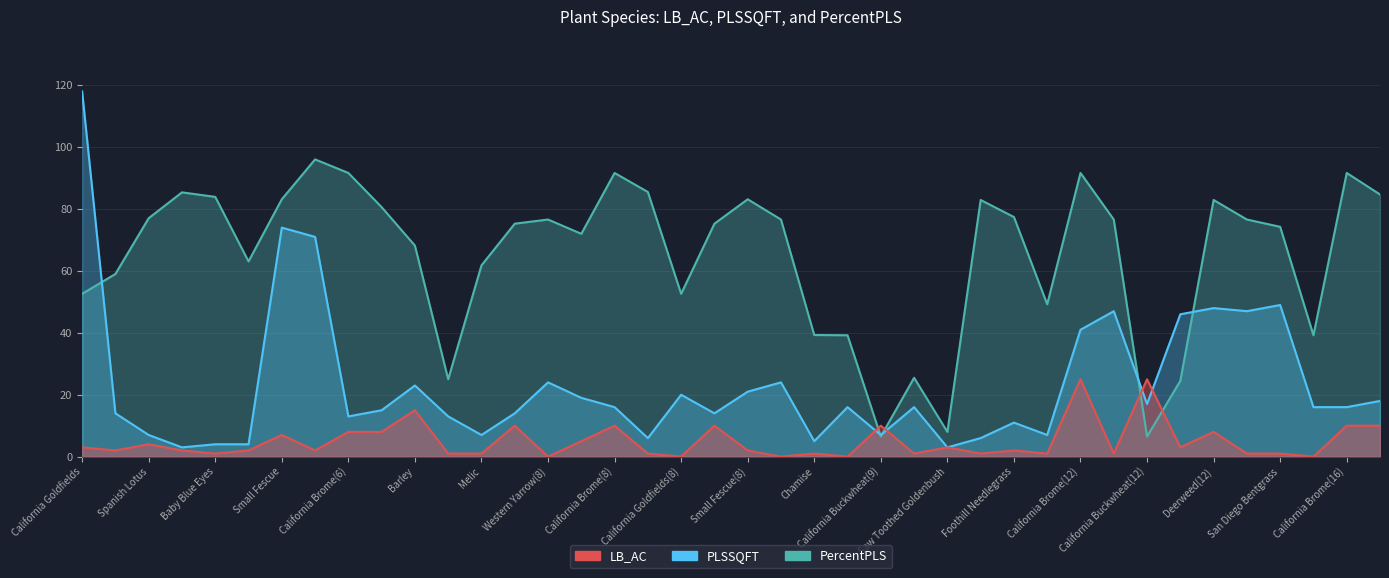

How many values in the PercentPLS series exceed 76?

20